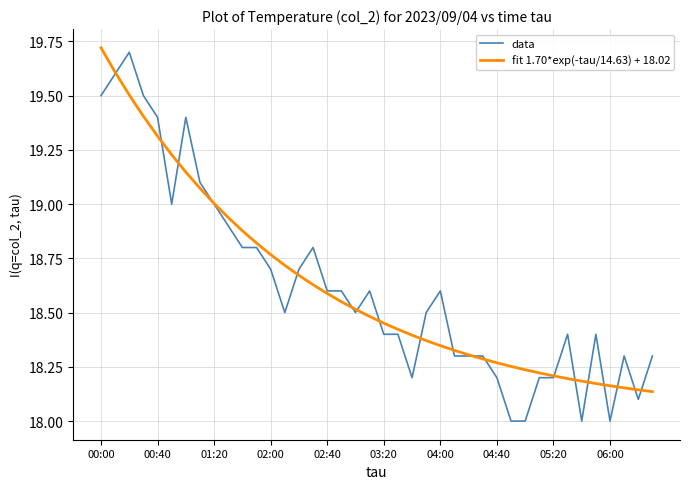

What is the minimum value for data?

18.0